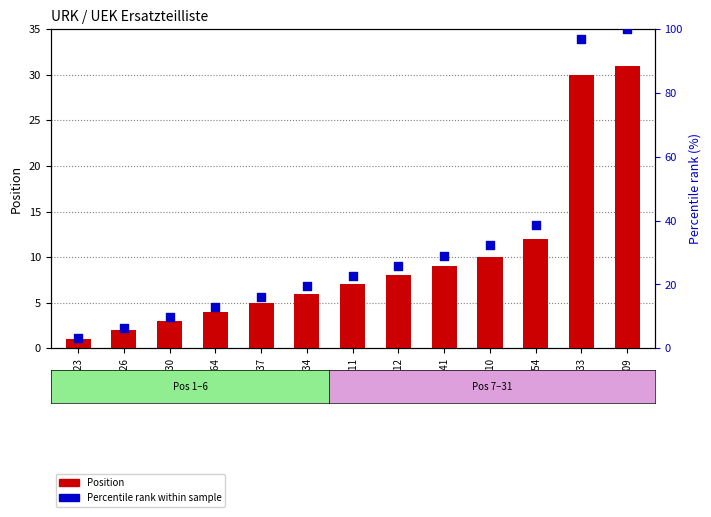

Which series has the widest spread of Y values?

Percentile rank